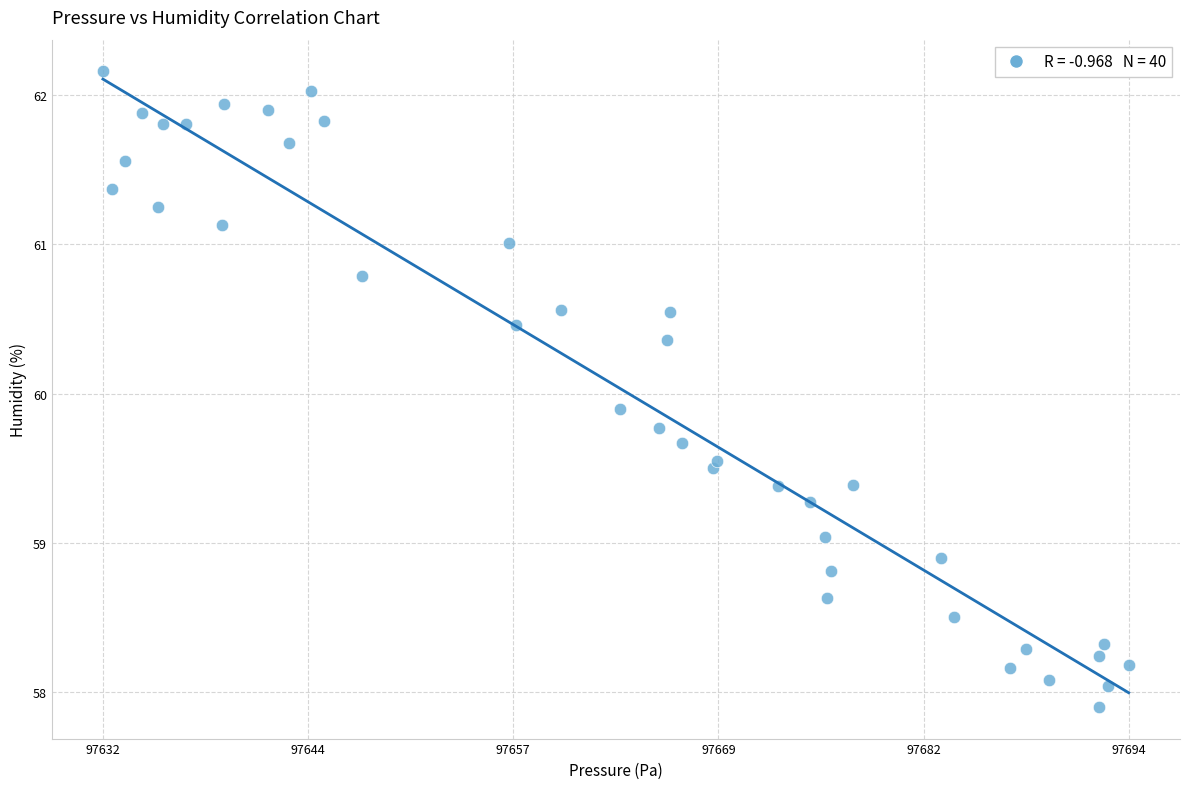

What Y value in the scatter plot is closest to 60?

59.9